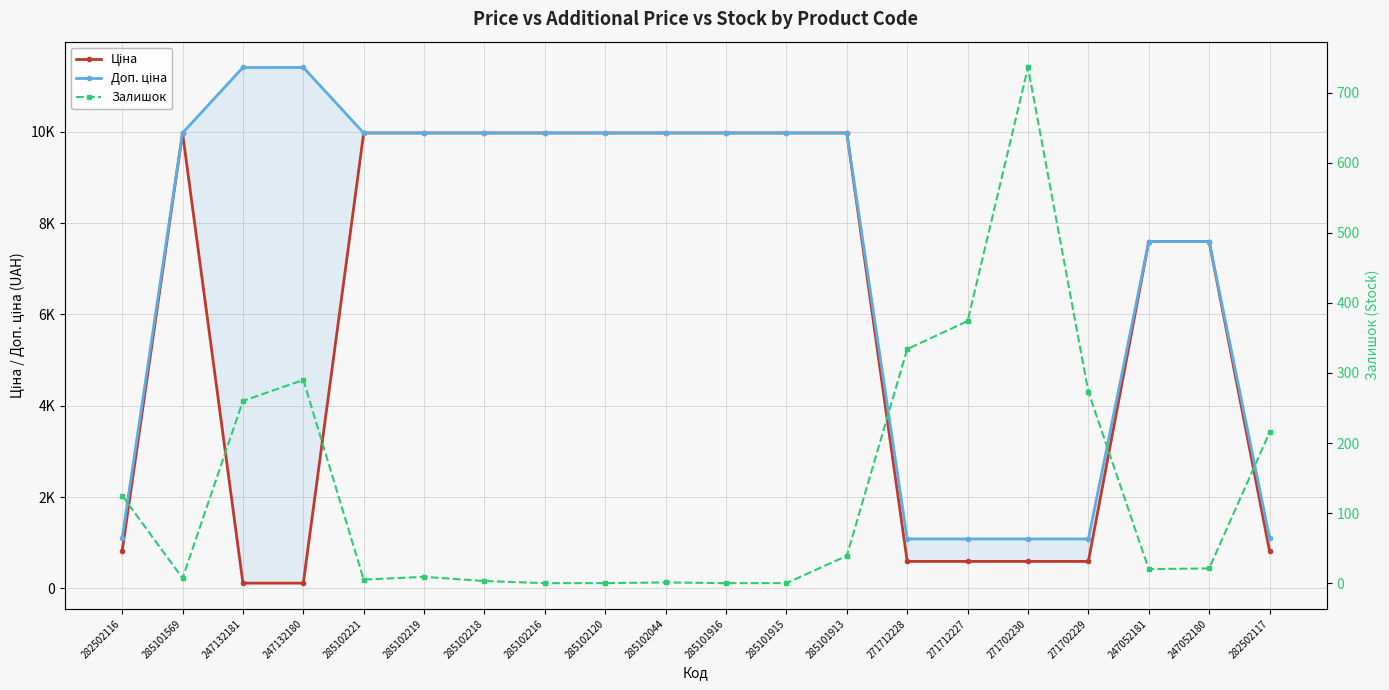

What position from the right is 285101913?

8